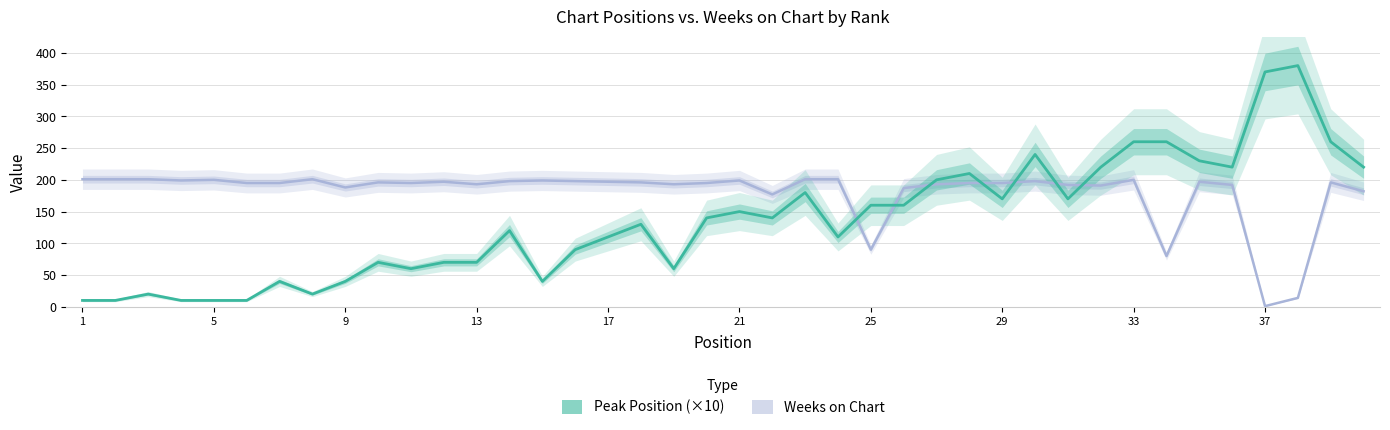

Reading left to right, extract all data points from this chart.

Weeks on Chart: 201	201	201	199	200	195	195	201	188	196	195	197	193	198	199	198	197	196	193	195	199	177	201	201	90	187	193	195	195	198	192	191	200	80	197	192	1	14	196	182
Peak Position (×10): 10	10	20	10	10	10	40	20	40	70	60	70	70	120	40	90	110	130	60	140	150	140	180	110	160	160	200	210	170	240	170	220	260	260	230	220	370	380	260	220